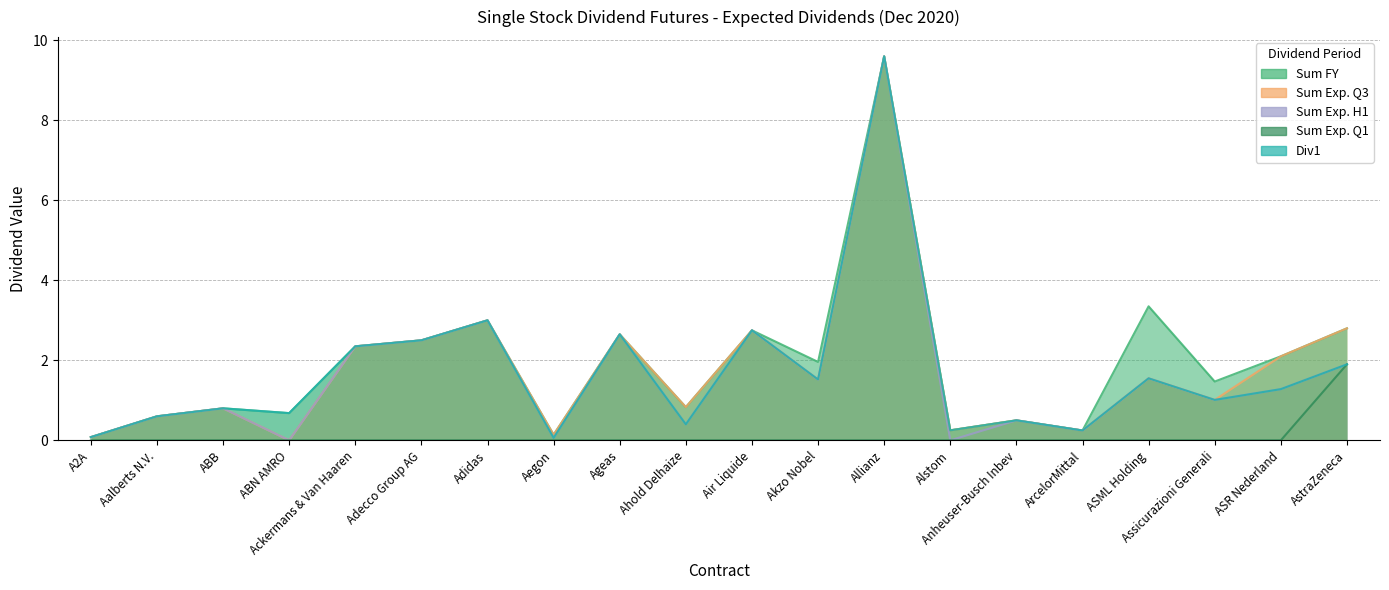

Reading left to right, transcribe all the data shown in this chart.

Sum FY: A2A=0.1	Aalberts N.V.=0.6	ABB=0.8	ABN AMRO=0.7	Ackermans & Van Haaren=2.4	Adecco Group AG=2.5	Adidas=3.0	Aegon=0.1	Ageas=2.6	Ahold Delhaize=0.8	Air Liquide=2.8	Akzo Nobel=2.0	Allianz=9.6	Alstom=0.2	Anheuser-Busch Inbev=0.5	ArcelorMittal=0.2	ASML Holding=3.4	Assicurazioni Generali=1.5	ASR Nederland=2.1	AstraZeneca=2.8
Sum Exp. Q3: A2A=0.1	Aalberts N.V.=0.6	ABB=0.8	ABN AMRO=0.0	Ackermans & Van Haaren=2.4	Adecco Group AG=2.5	Adidas=3.0	Aegon=0.1	Ageas=2.6	Ahold Delhaize=0.8	Air Liquide=2.8	Akzo Nobel=1.5	Allianz=9.6	Alstom=0.2	Anheuser-Busch Inbev=0.5	ArcelorMittal=0.2	ASML Holding=1.6	Assicurazioni Generali=1.0	ASR Nederland=2.1	AstraZeneca=2.8
Sum Exp. H1: A2A=0.1	Aalberts N.V.=0.6	ABB=0.8	ABN AMRO=0.0	Ackermans & Van Haaren=2.4	Adecco Group AG=2.5	Adidas=3.0	Aegon=0.1	Ageas=2.6	Ahold Delhaize=0.4	Air Liquide=2.8	Akzo Nobel=1.5	Allianz=9.6	Alstom=0.0	Anheuser-Busch Inbev=0.5	ArcelorMittal=0.2	ASML Holding=1.6	Assicurazioni Generali=1.0	ASR Nederland=1.3	AstraZeneca=1.9
Sum Exp. Q1: A2A=0.0	Aalberts N.V.=0.0	ABB=0.0	ABN AMRO=0.0	Ackermans & Van Haaren=0.0	Adecco Group AG=0.0	Adidas=0.0	Aegon=0.0	Ageas=0.0	Ahold Delhaize=0.0	Air Liquide=0.0	Akzo Nobel=0.0	Allianz=0.0	Alstom=0.0	Anheuser-Busch Inbev=0.0	ArcelorMittal=0.0	ASML Holding=0.0	Assicurazioni Generali=0.0	ASR Nederland=0.0	AstraZeneca=1.9
Div1: A2A=0.1	Aalberts N.V.=0.6	ABB=0.8	ABN AMRO=0.7	Ackermans & Van Haaren=2.4	Adecco Group AG=2.5	Adidas=3.0	Aegon=0.1	Ageas=2.6	Ahold Delhaize=0.4	Air Liquide=2.8	Akzo Nobel=1.5	Allianz=9.6	Alstom=0.2	Anheuser-Busch Inbev=0.5	ArcelorMittal=0.2	ASML Holding=1.6	Assicurazioni Generali=1.0	ASR Nederland=1.3	AstraZeneca=1.9